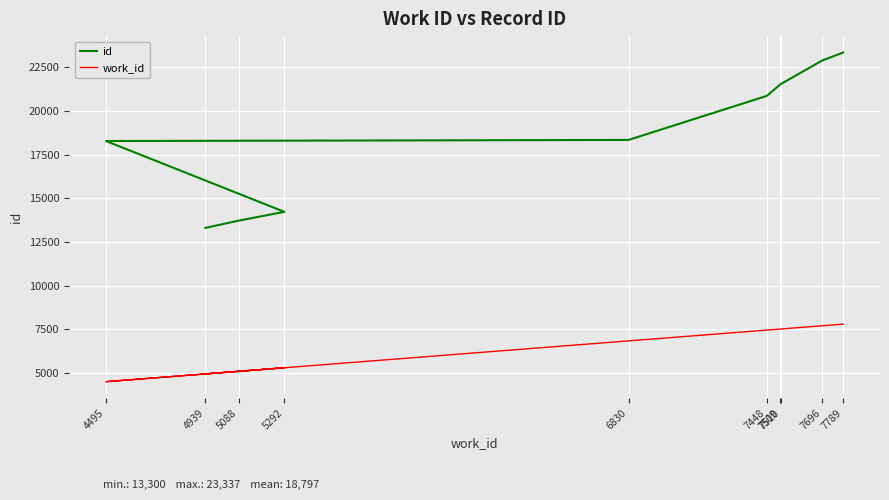

What is the highest value of the id series?

23337